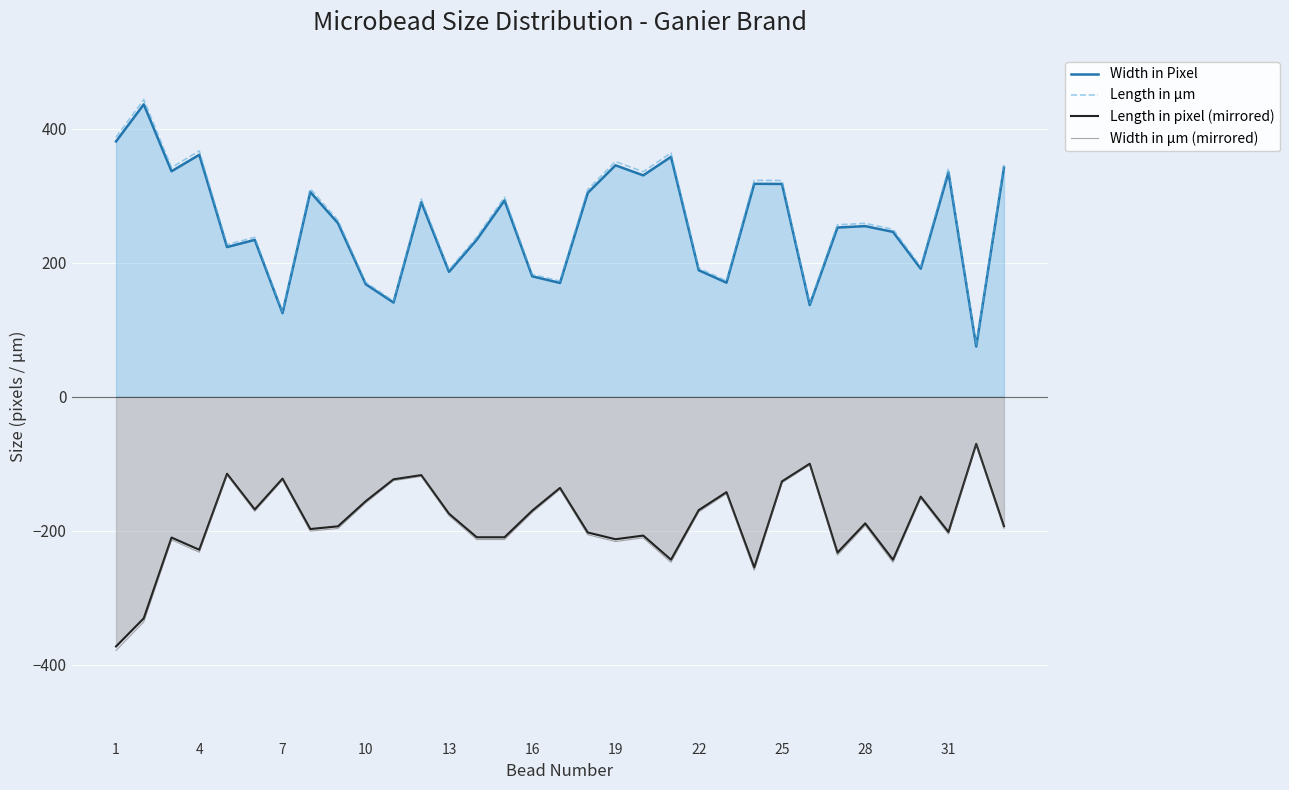

The value of Length in pixel (mirrored) at 1 is -372.4. True or false?

True